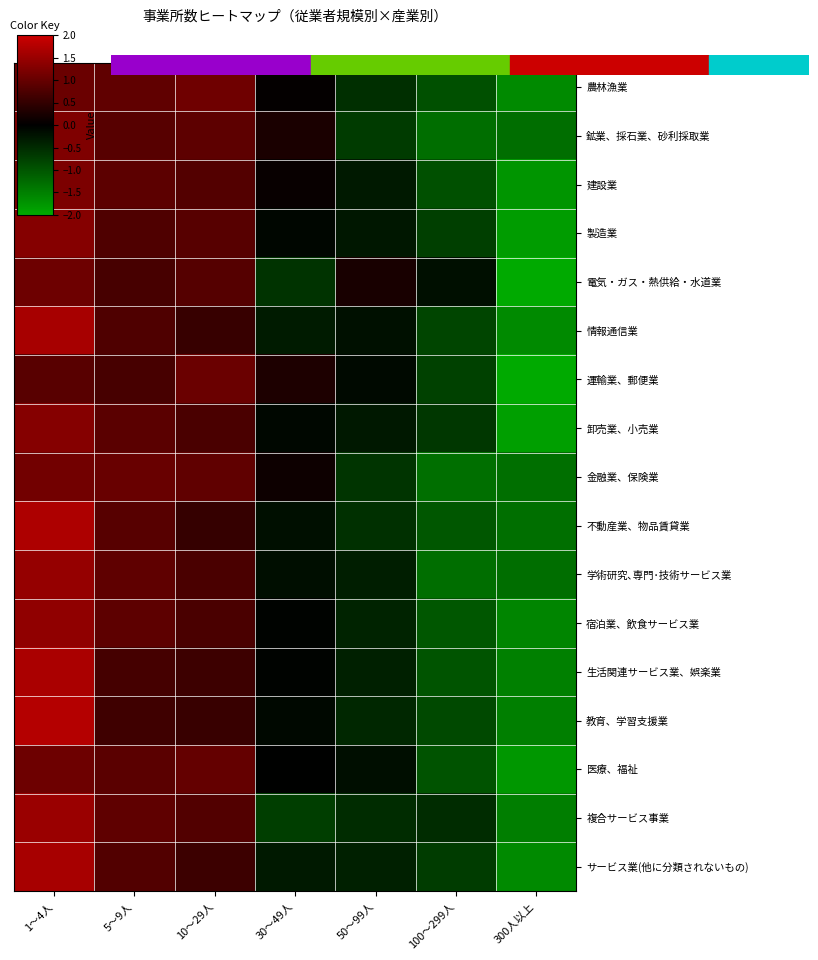

Reading right to left, extract all data points from this chart.

農林漁業: 300人以上=-1.6	100～299人=-0.9	50～99人=-0.6	30～49人=0.0	10～29人=1.1	5～9人=1.0	1～4人=1.0
鉱業、採石業、砂利採取業: 300人以上=-1.3	100～299人=-1.3	50～99人=-0.7	30～49人=0.3	10～29人=0.9	5～9人=0.9	1～4人=1.2
建設業: 300人以上=-1.8	100～299人=-0.9	50～99人=-0.3	30～49人=0.1	10～29人=0.8	5～9人=0.9	1～4人=1.2
製造業: 300人以上=-1.8	100～299人=-0.7	50～99人=-0.3	30～49人=-0.1	10～29人=0.8	5～9人=0.8	1～4人=1.3
電気・ガス・熱供給・水道業: 300人以上=-2.1	100～299人=-0.2	50～99人=0.2	30～49人=-0.6	10～29人=0.8	5～9人=0.7	1～4人=1.1
情報通信業: 300人以上=-1.6	100～299人=-0.8	50～99人=-0.2	30～49人=-0.3	10～29人=0.5	5～9人=0.8	1～4人=1.6
運輸業、郵便業: 300人以上=-2.0	100～299人=-0.8	50～99人=-0.1	30～49人=0.3	10～29人=1.0	5～9人=0.7	1～4人=0.9
卸売業、小売業: 300人以上=-1.9	100～299人=-0.6	50～99人=-0.3	30～49人=-0.1	10～29人=0.7	5～9人=0.9	1～4人=1.3
金融業、保険業: 300人以上=-1.3	100～299人=-1.3	50～99人=-0.6	30～49人=0.1	10～29人=0.9	5～9人=1.0	1～4人=1.1
不動産業、物品賃貸業: 300人以上=-1.3	100～299人=-1.0	50～99人=-0.6	30～49人=-0.2	10～29人=0.5	5～9人=0.9	1～4人=1.7
学術研究､専門･技術サービス業: 300人以上=-1.3	100～299人=-1.3	50～99人=-0.4	30～49人=-0.2	10～29人=0.7	5～9人=0.9	1～4人=1.5
宿泊業、飲食サービス業: 300人以上=-1.6	100～299人=-1.0	50～99人=-0.4	30～49人=-0.0	10～29人=0.7	5～9人=0.9	1～4人=1.4
生活関連サービス業、娯楽業: 300人以上=-1.5	100～299人=-1.0	50～99人=-0.4	30～49人=-0.0	10～29人=0.6	5～9人=0.7	1～4人=1.7
教育、学習支援業: 300人以上=-1.5	100～299人=-0.9	50～99人=-0.5	30～49人=-0.1	10～29人=0.6	5～9人=0.6	1～4人=1.8
医療、福祉: 300人以上=-1.8	100～299人=-1.0	50～99人=-0.2	30～49人=-0.0	10～29人=1.0	5～9人=0.9	1～4人=1.1
複合サービス事業: 300人以上=-1.5	100～299人=-0.5	50～99人=-0.5	30～49人=-0.7	10～29人=0.8	5～9人=0.9	1～4人=1.5
サービス業(他に分類されないもの): 300人以上=-1.6	100～299人=-0.7	50～99人=-0.4	30～49人=-0.3	10～29人=0.6	5～9人=0.8	1～4人=1.6